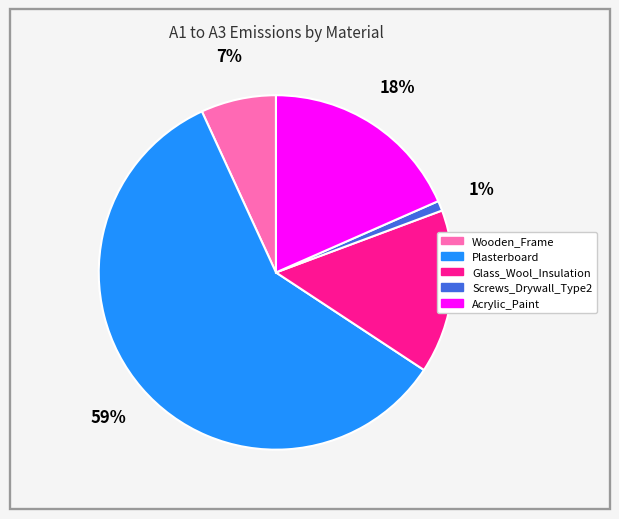

Is the sum of Acrylic_Paint and Wooden_Frame greater than half?

No